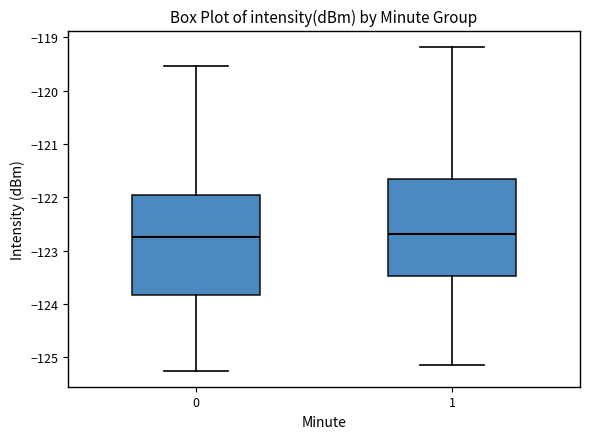

Where does the lower whisker of the box at x = 1 end on the y-axis? The values are not printed on the chart, so give them approximately, as read against the axis.

-125.2